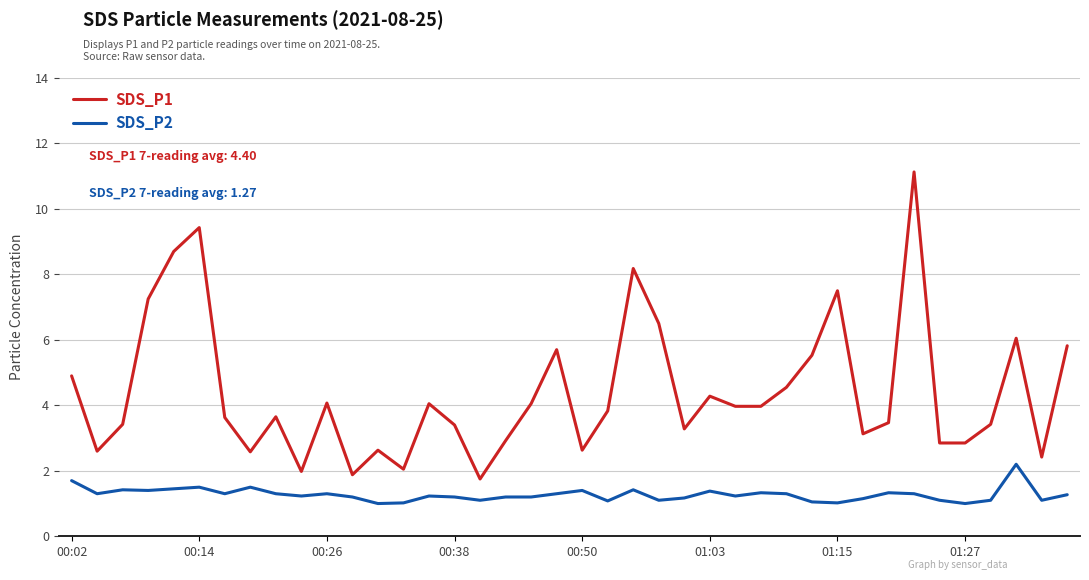

True or false: SDS_P1 and SDS_P2 cross at least once.

False